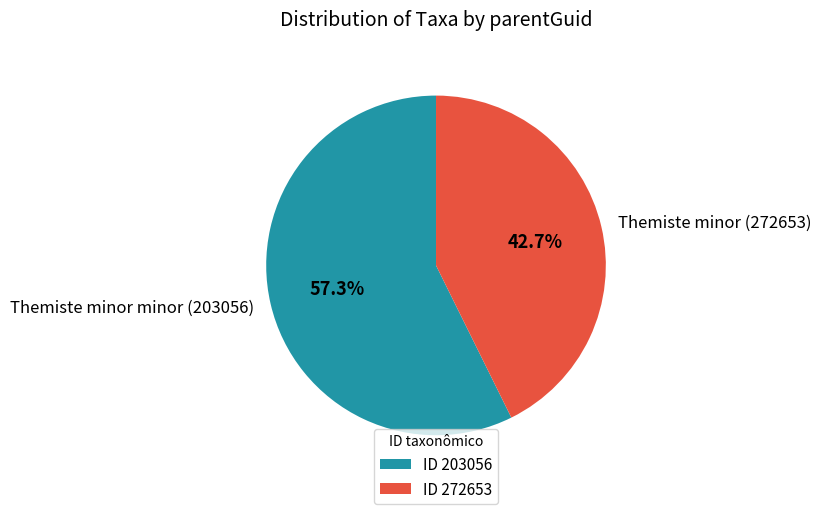

Which has a higher value, Themiste minor minor (203056) or Themiste minor (272653)?

Themiste minor minor (203056)